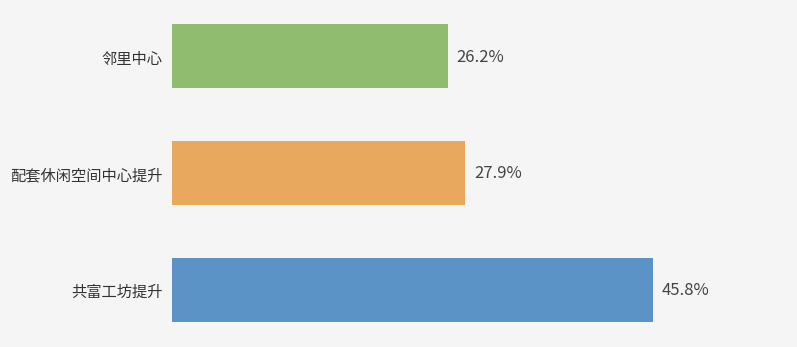

Between 邻里中心 and 配套休闲空间中心提升, which is larger?

配套休闲空间中心提升